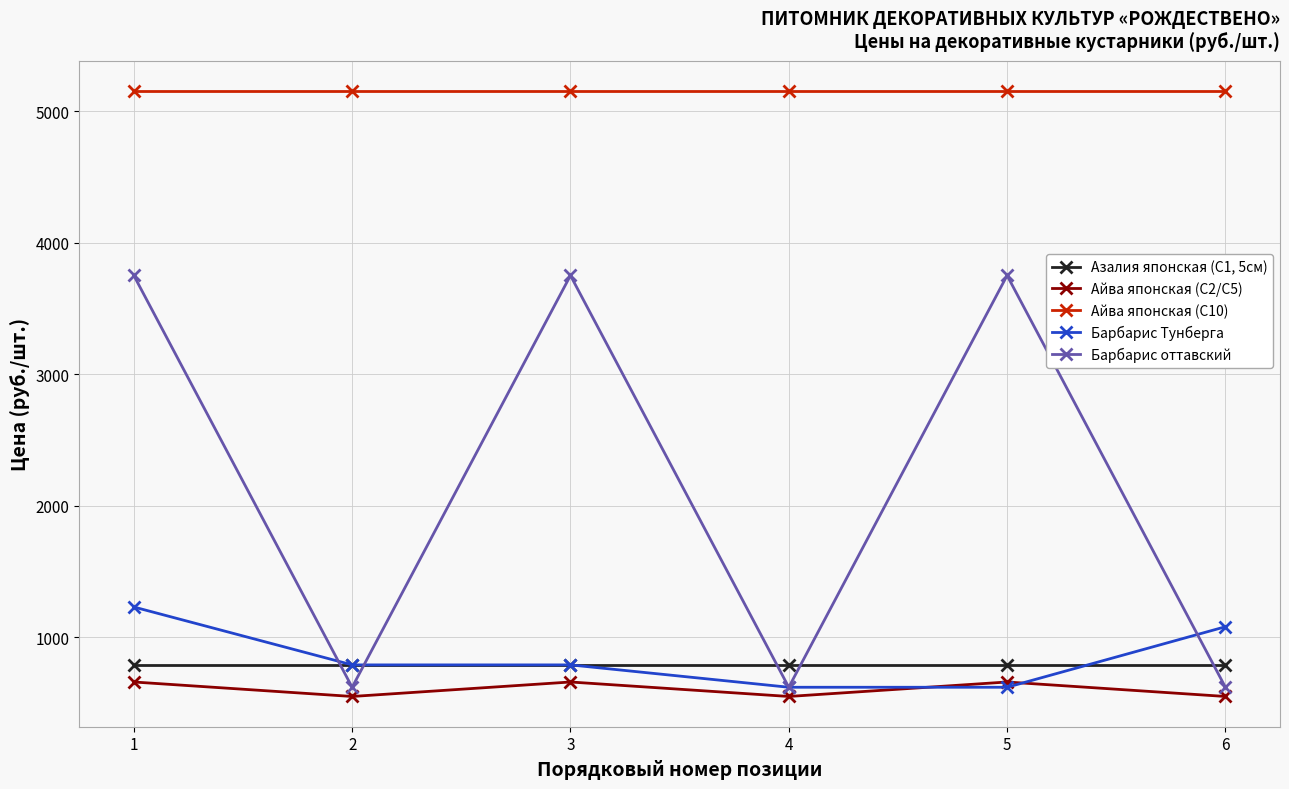

True or false: Азалия японская (C1, 5см) has more than 2 interior local peaks.

False